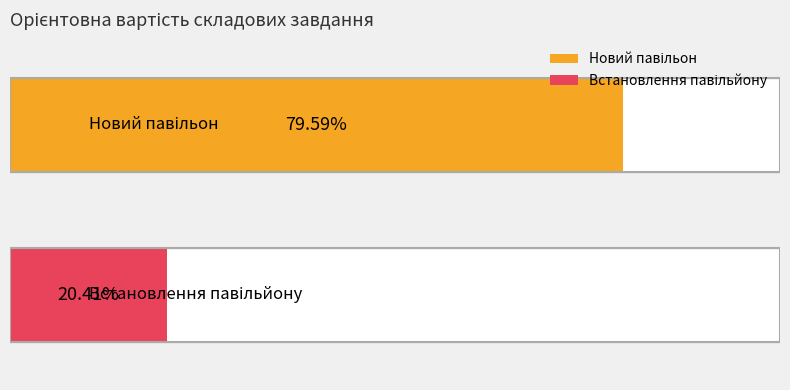

How many bars are there in total?

2